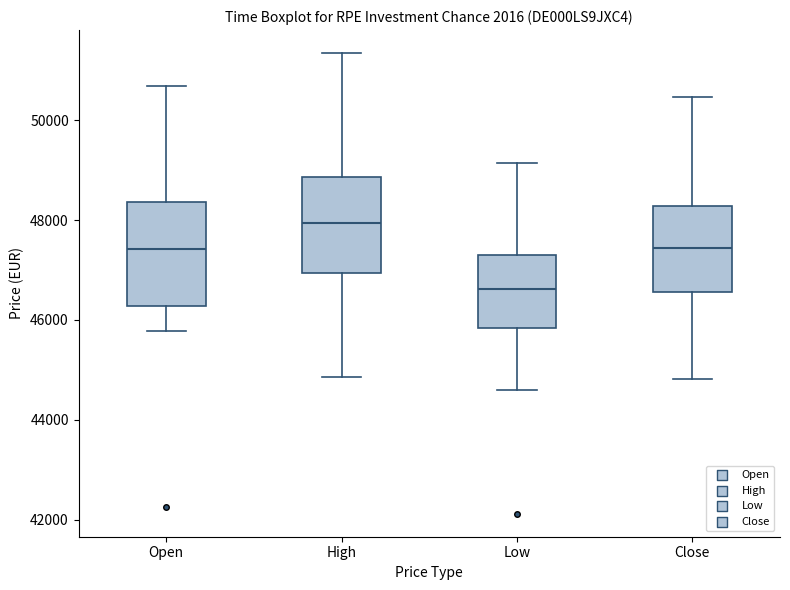

Reading left to right, read every box against the y-axis: the position of its median line, the range the box covers, and the ends of its whiskers. The values are not printed on the chart, so give them approximately, as read against the axis.

Open: median 47400, box 46200 to 48400, whiskers 45800 to 50600
High: median 48000, box 47000 to 48800, whiskers 44800 to 51400
Low: median 46600, box 45800 to 47400, whiskers 44600 to 49200
Close: median 47400, box 46600 to 48200, whiskers 44800 to 50400